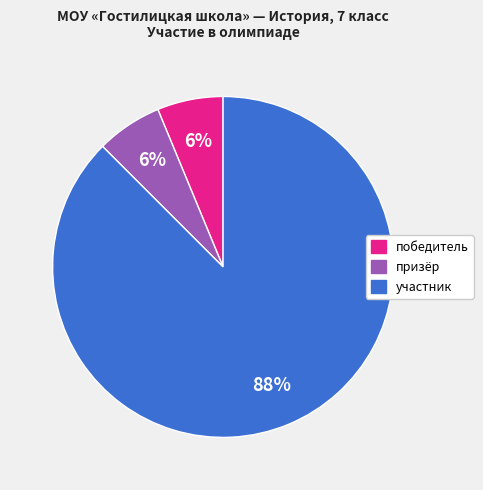

To the nearest percent, what is the average slice percentage?

33%